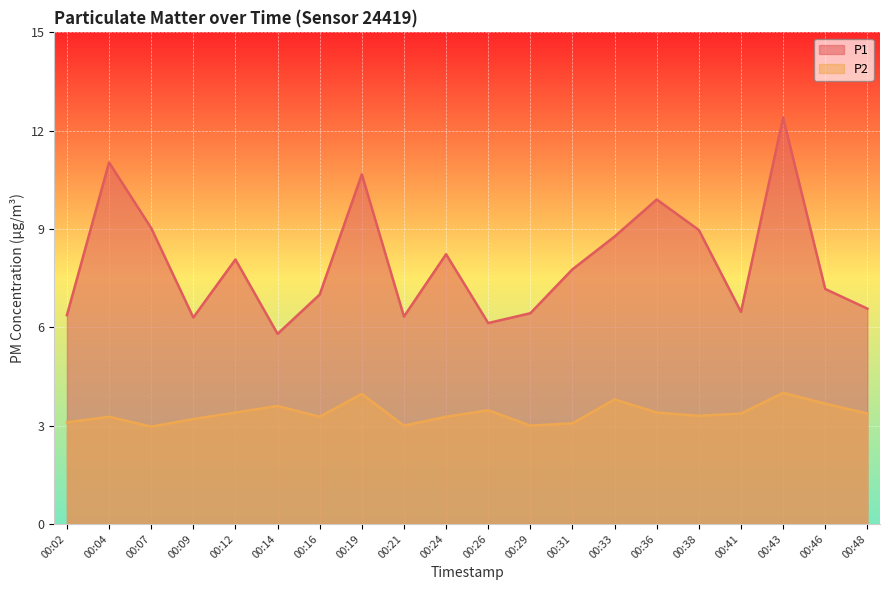

Which series changed the most between 00:09 and 00:14?

P1